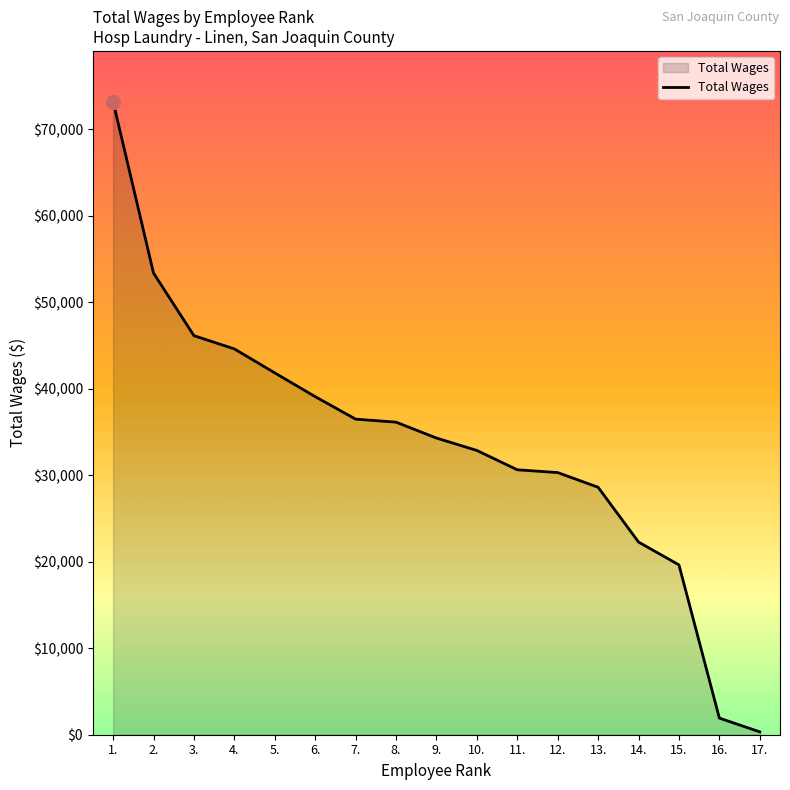

What is the difference between the maximum and minimum values?

72899